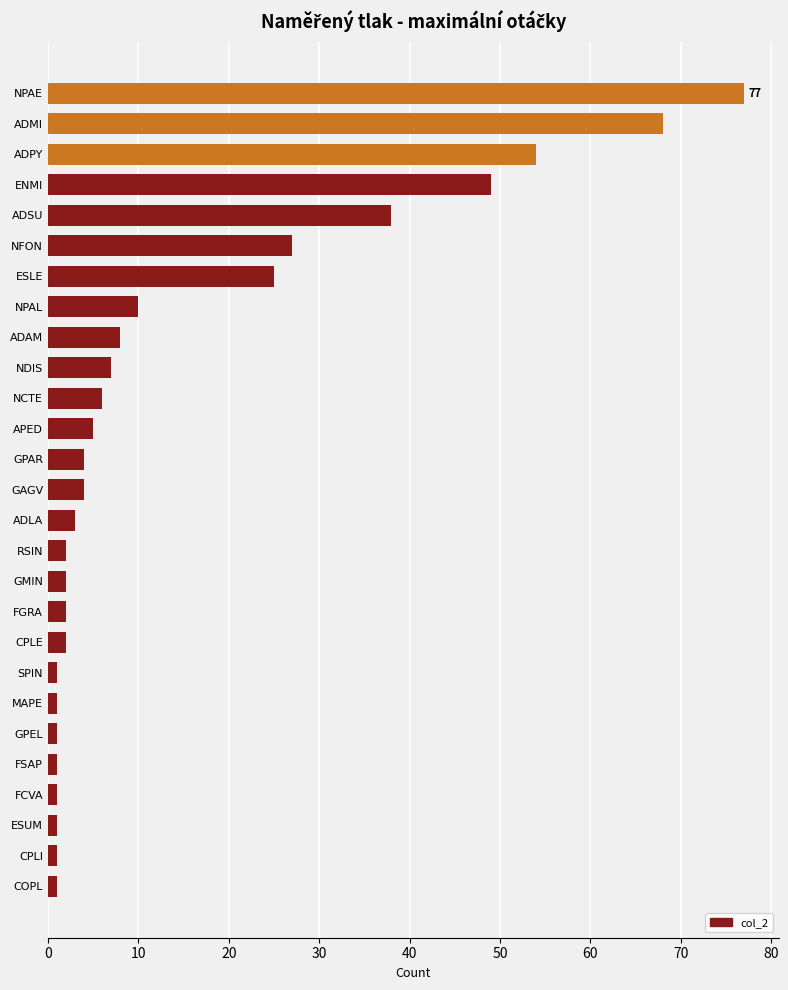

Count the number of data series in this chart.

1